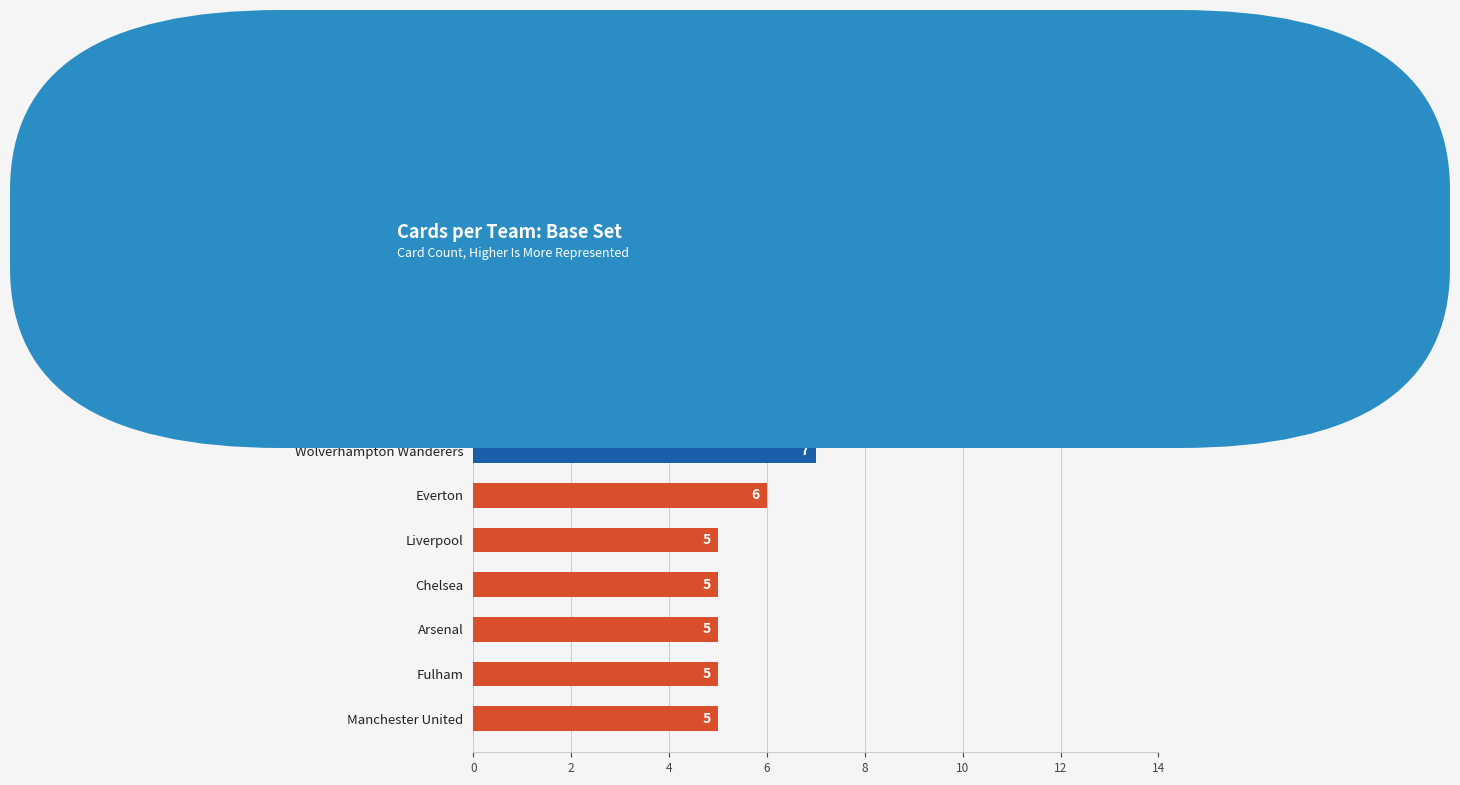

Reading bottom to top, list all the values displayed in this chart.

Manchester United=5	Fulham=5	Arsenal=5	Chelsea=5	Liverpool=5	Everton=6	Wolverhampton Wanderers=7	Aston Villa=8	Nottingham Forest FC=10	Ipswich Town FC=12